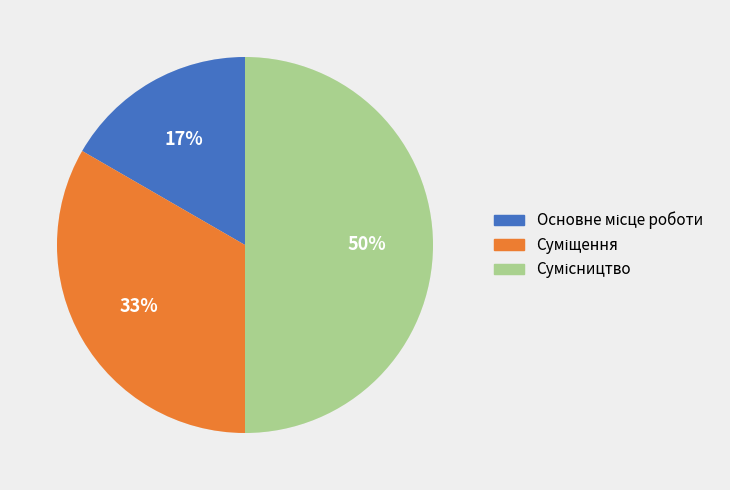

To the nearest percent, what is the average slice percentage?

33%